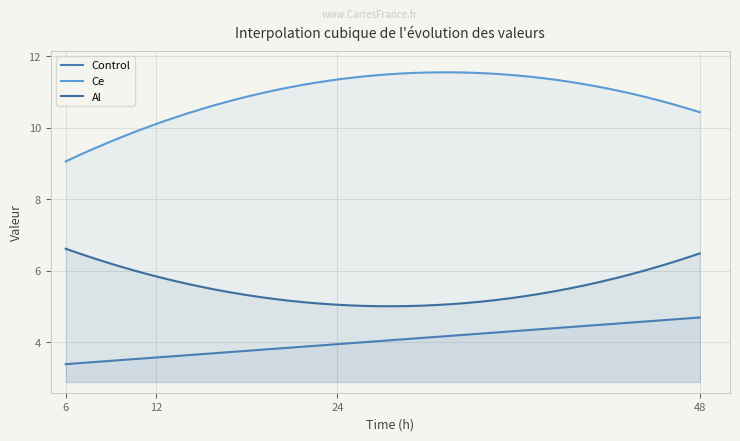

Reading right to left, what are all the values shown in this chart?

Control: 4.7	3.9	3.6	3.4
Ce: 10.4	11.3	10.1	9.1
Al: 6.5	5.0	5.8	6.6